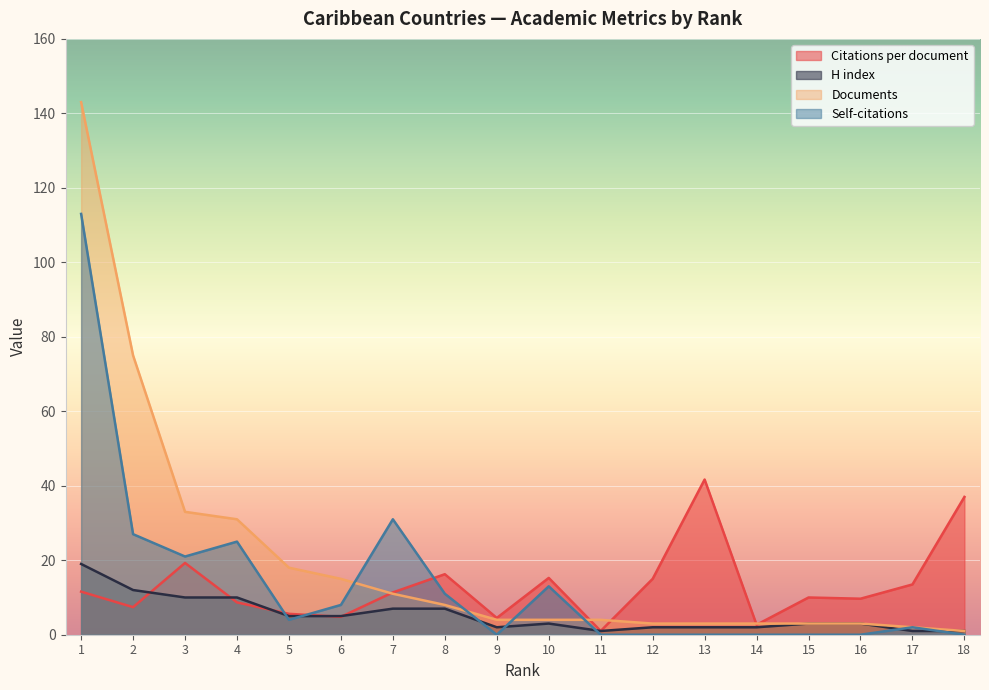

How many data points in H index are less than 3?

7